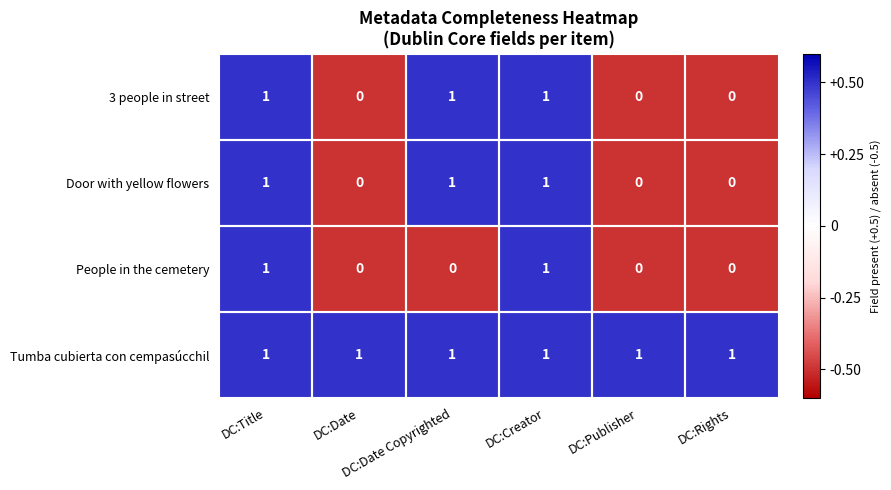

What is the sum of all Tumba cubierta con cempasúcchil values?

6